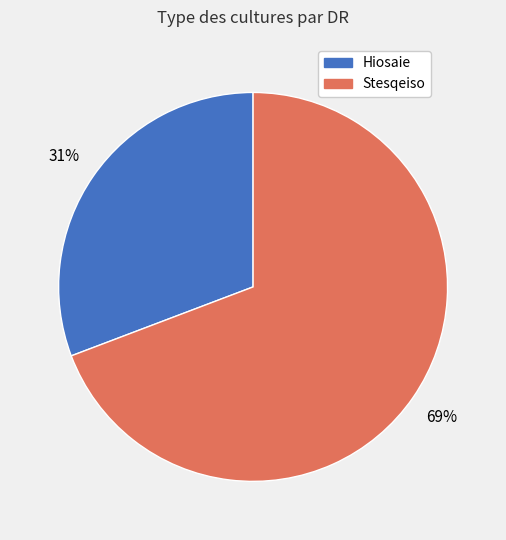

Which has a higher value, Stesqeiso or Hiosaie?

Stesqeiso